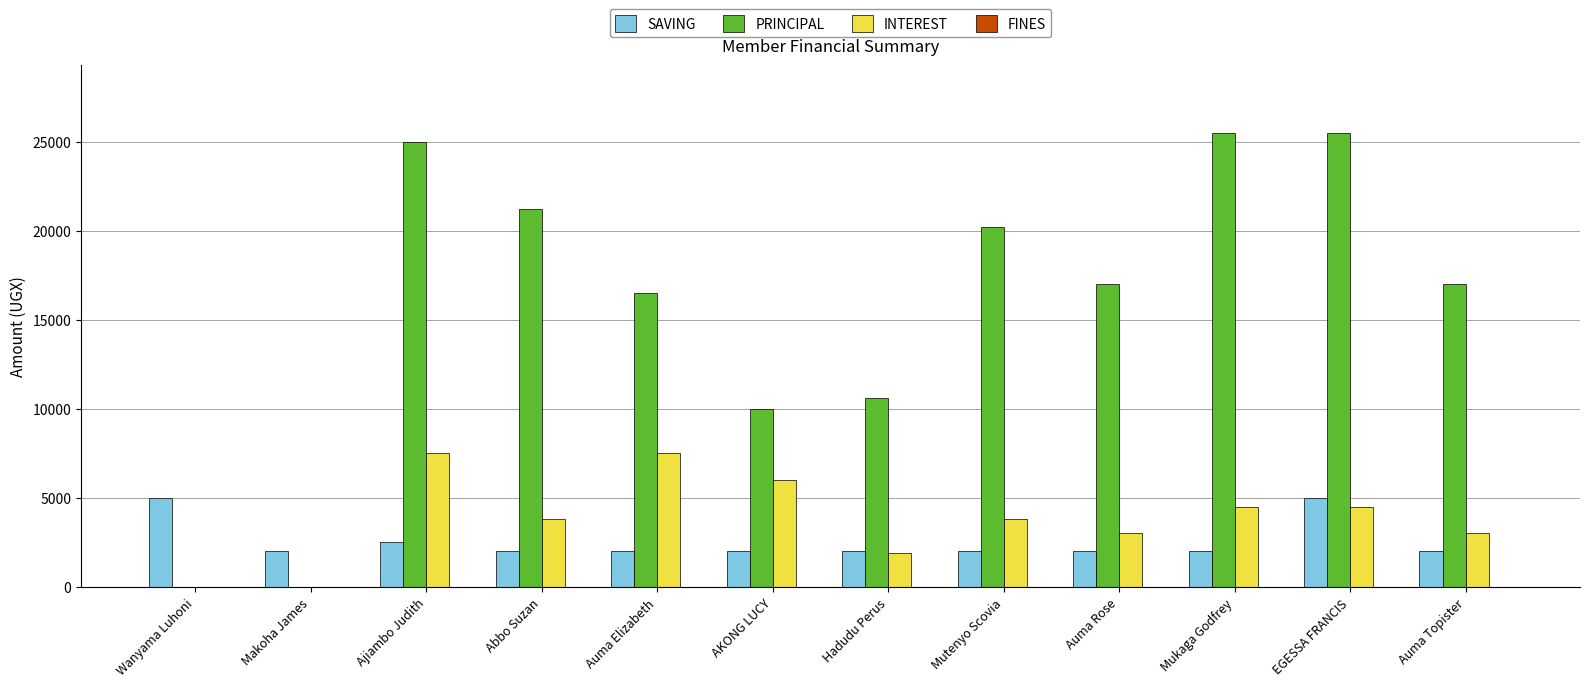

How many data points does each series have?

12